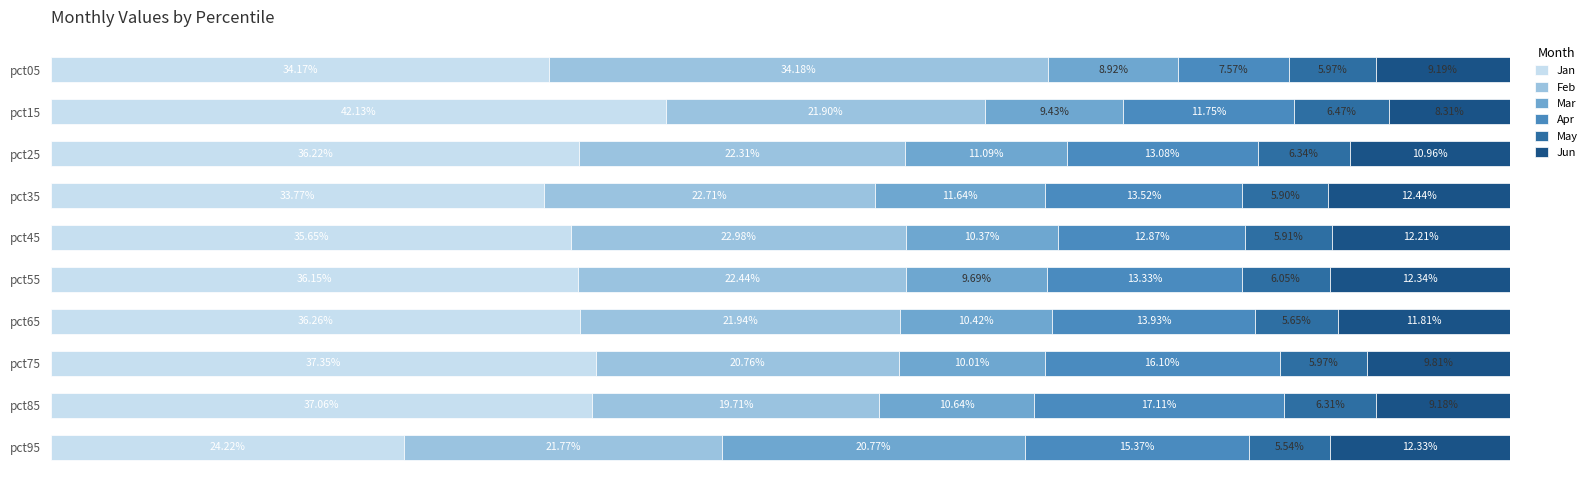

Which series has the largest range (max minus min)?

Jan